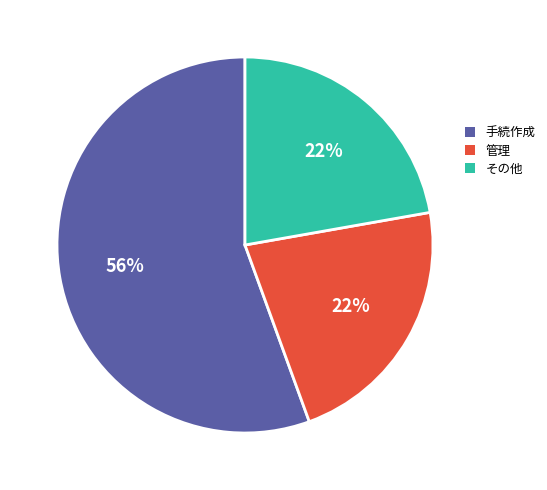

Which slice is the largest?

手続作成